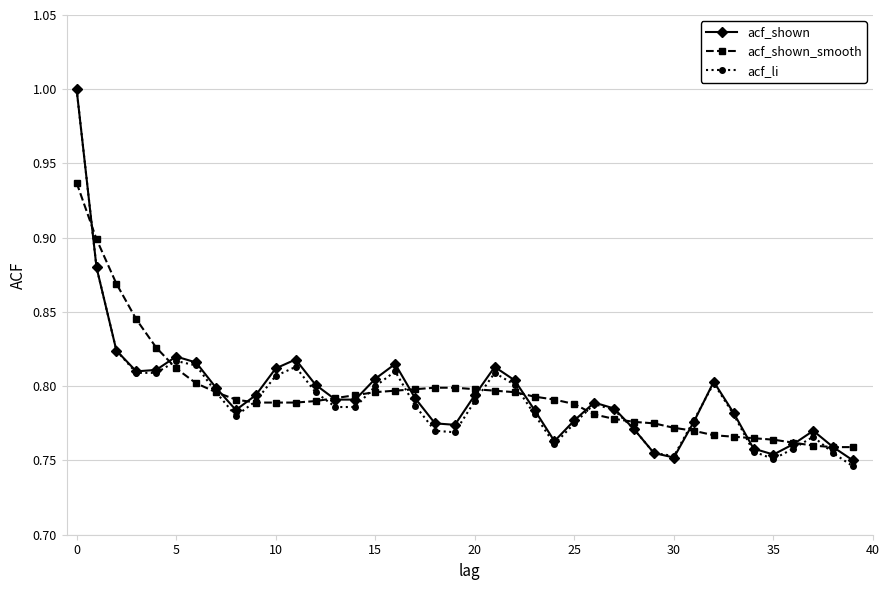

True or false: acf_li has more than 2 points higher than both neighbors.

True